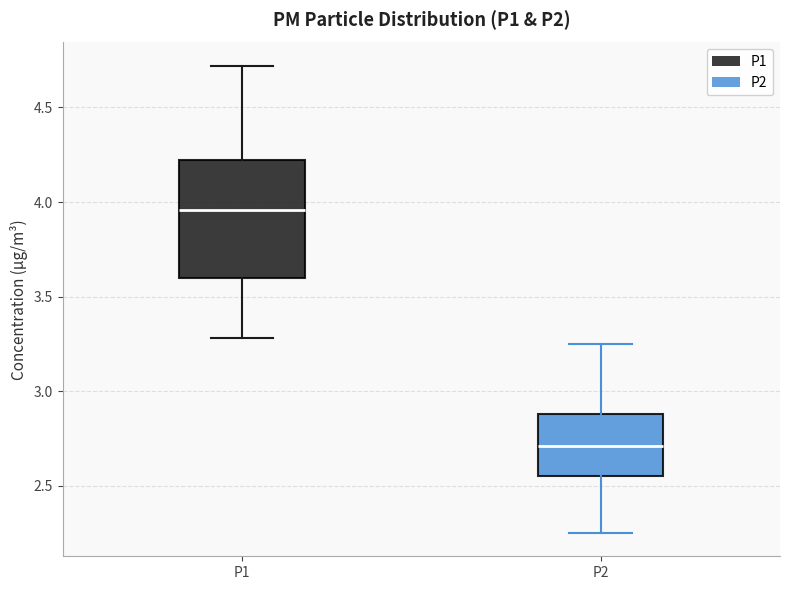

Where is the upper edge of the box for P1 on the y-axis? The values are not printed on the chart, so give them approximately, as read against the axis.

4.20